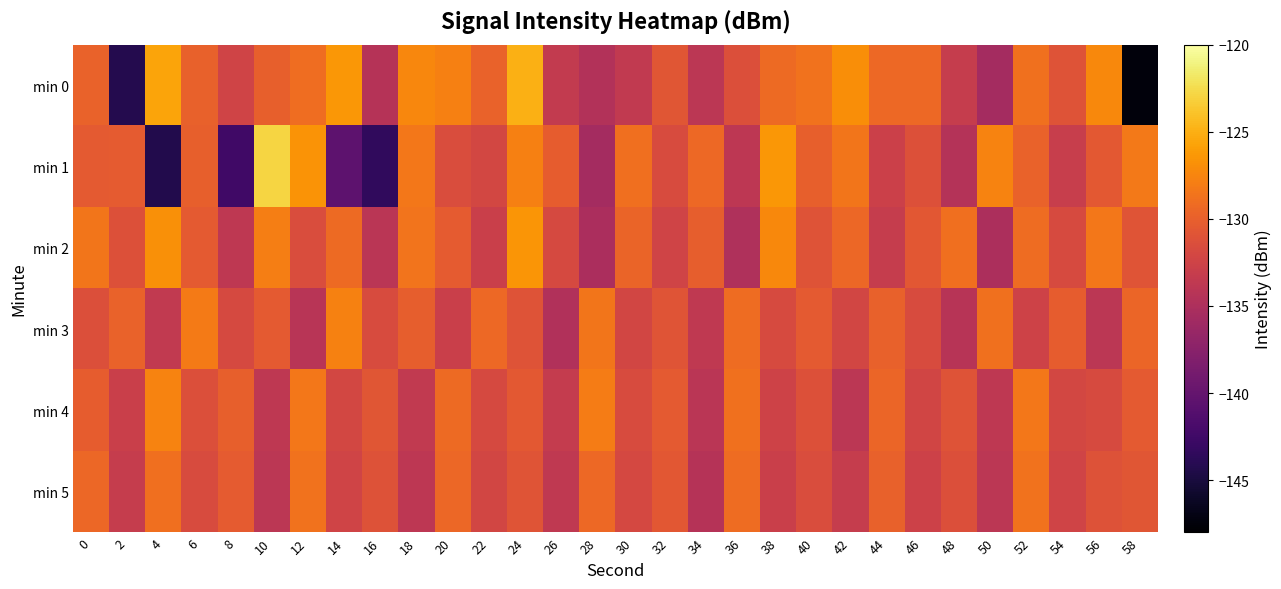

What is the maximum value shown in the chart?

-122.9